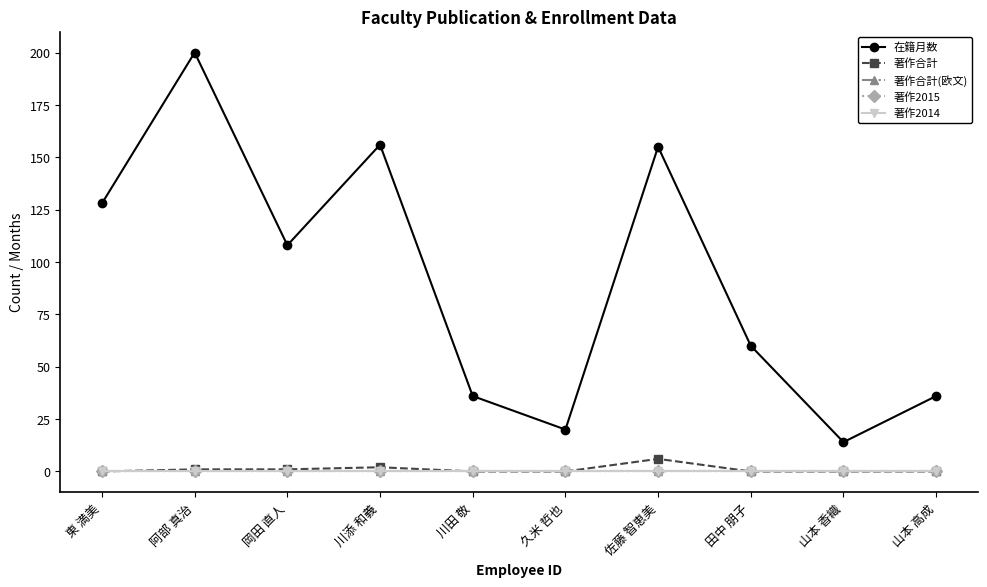

Does the chart have visible grid lines?

No